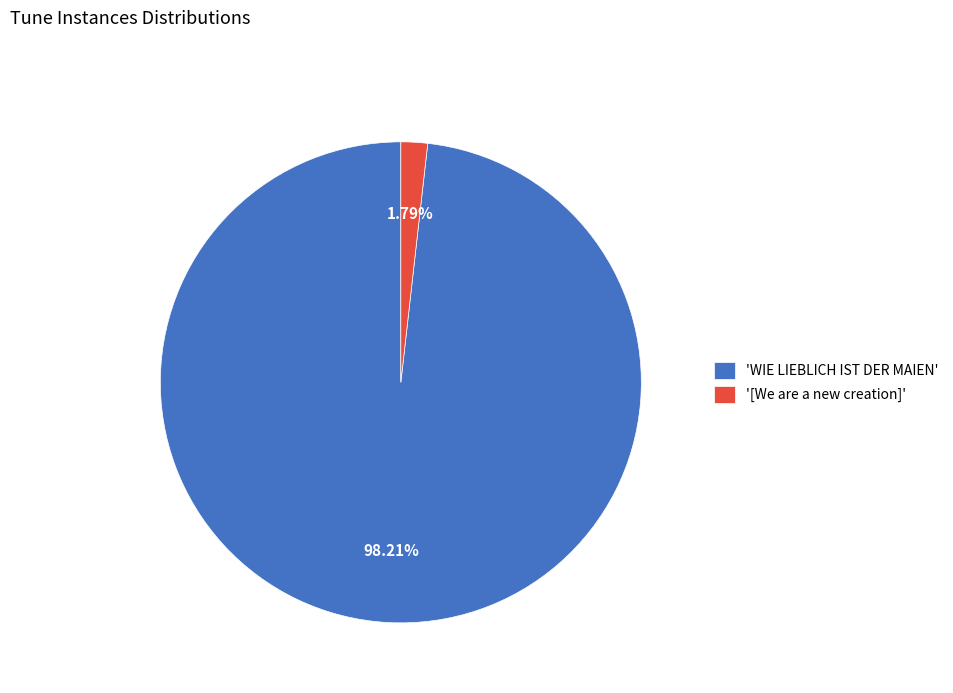

Which slice represents more than half of the pie?

'WIE LIEBLICH IST DER MAIEN'